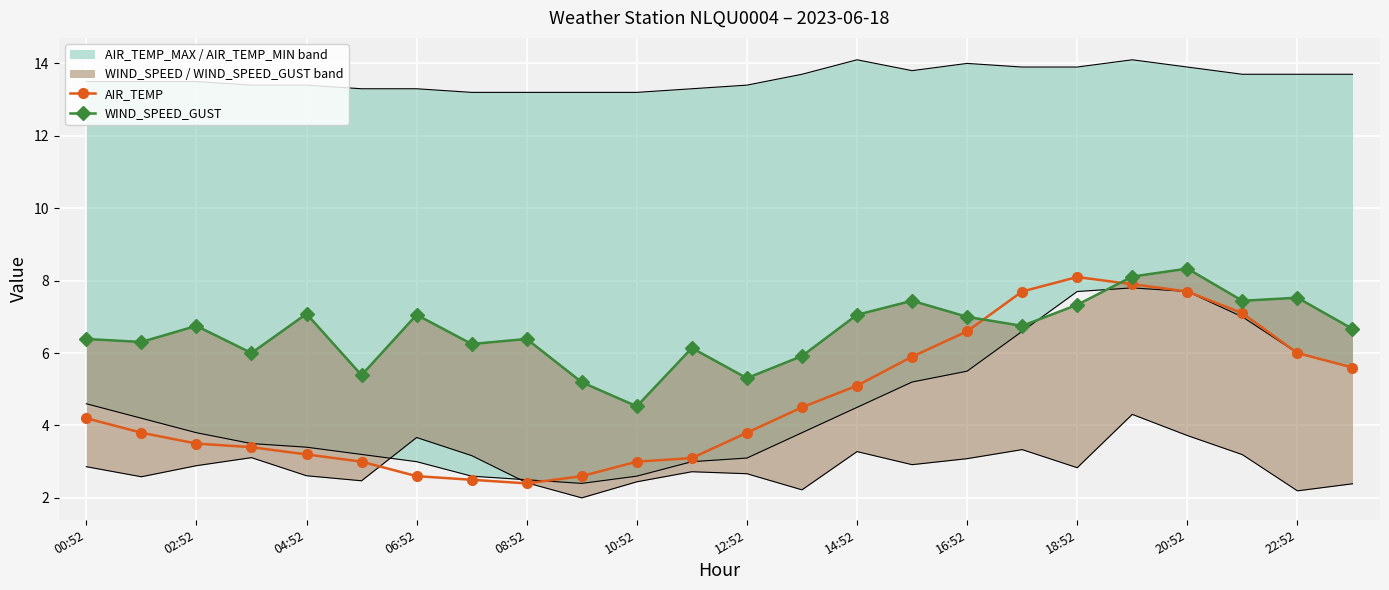

What is the value of the AIR_TEMP point at the 10th from the left?

2.6